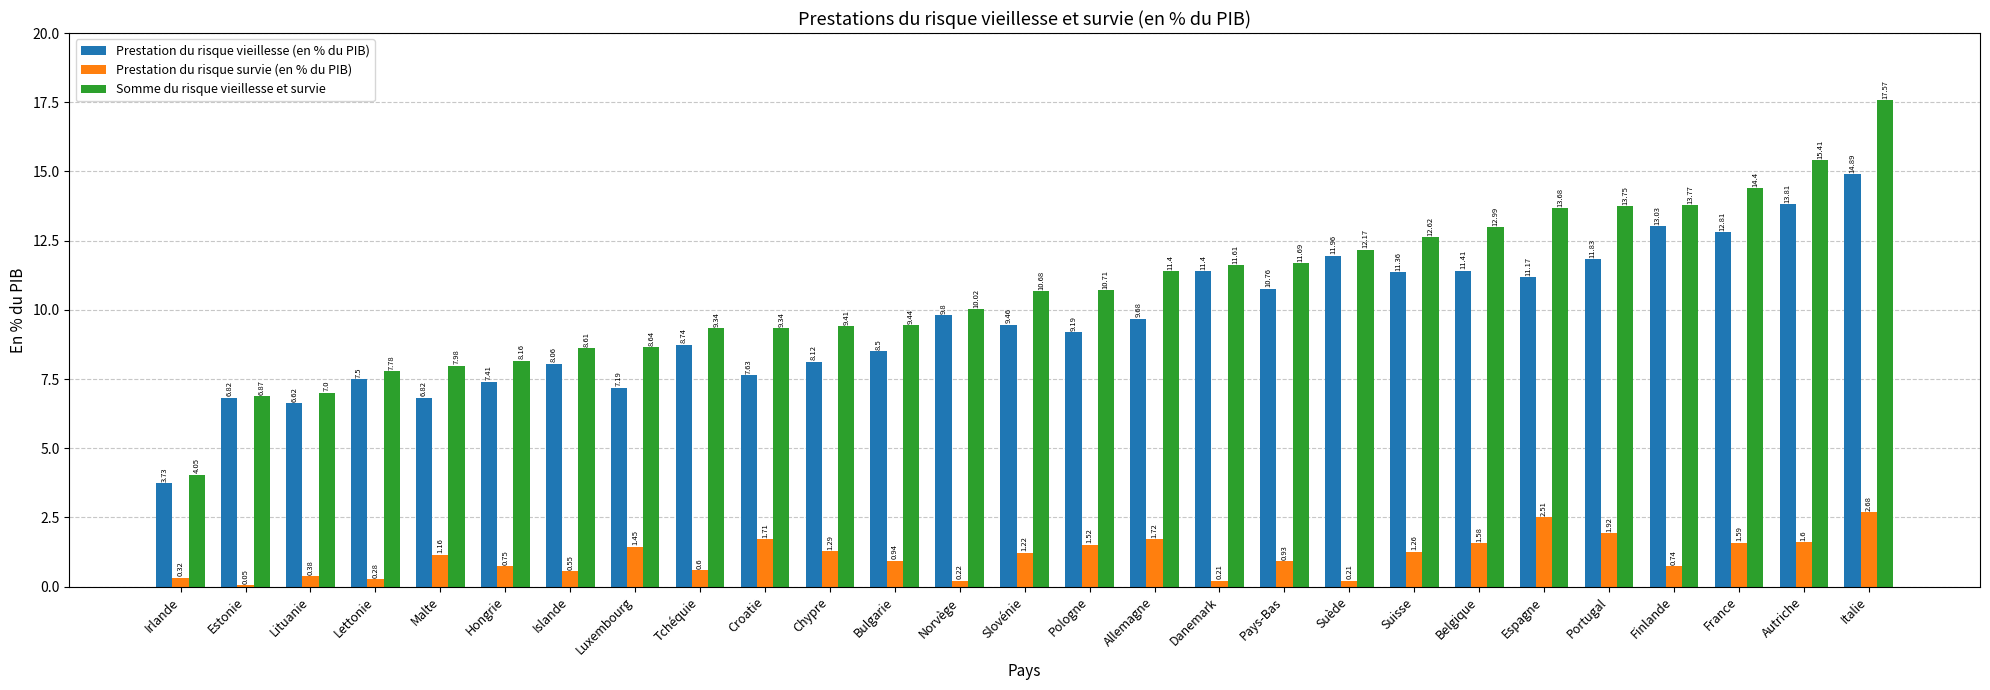

At which category is the sum across all series the highest?

Italie